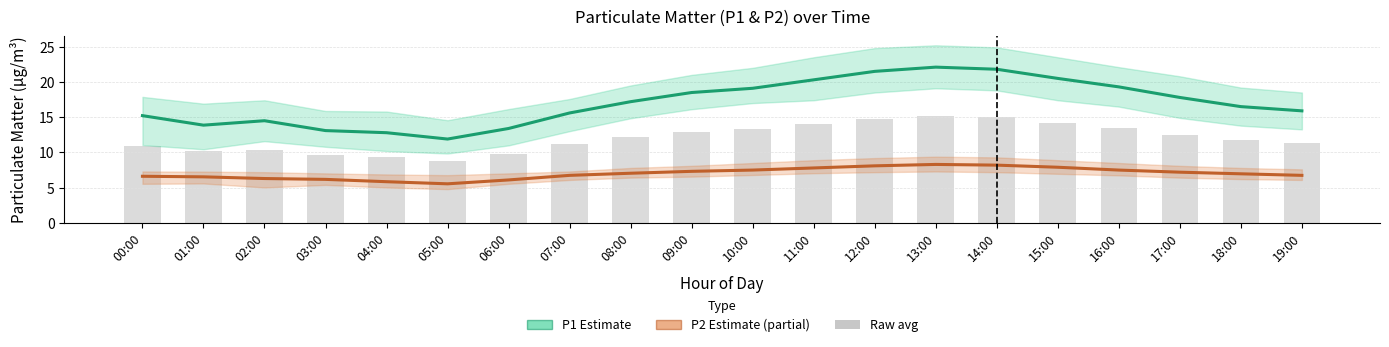

At which label does P2 (Estimate partial) reach its minimum?

05:00